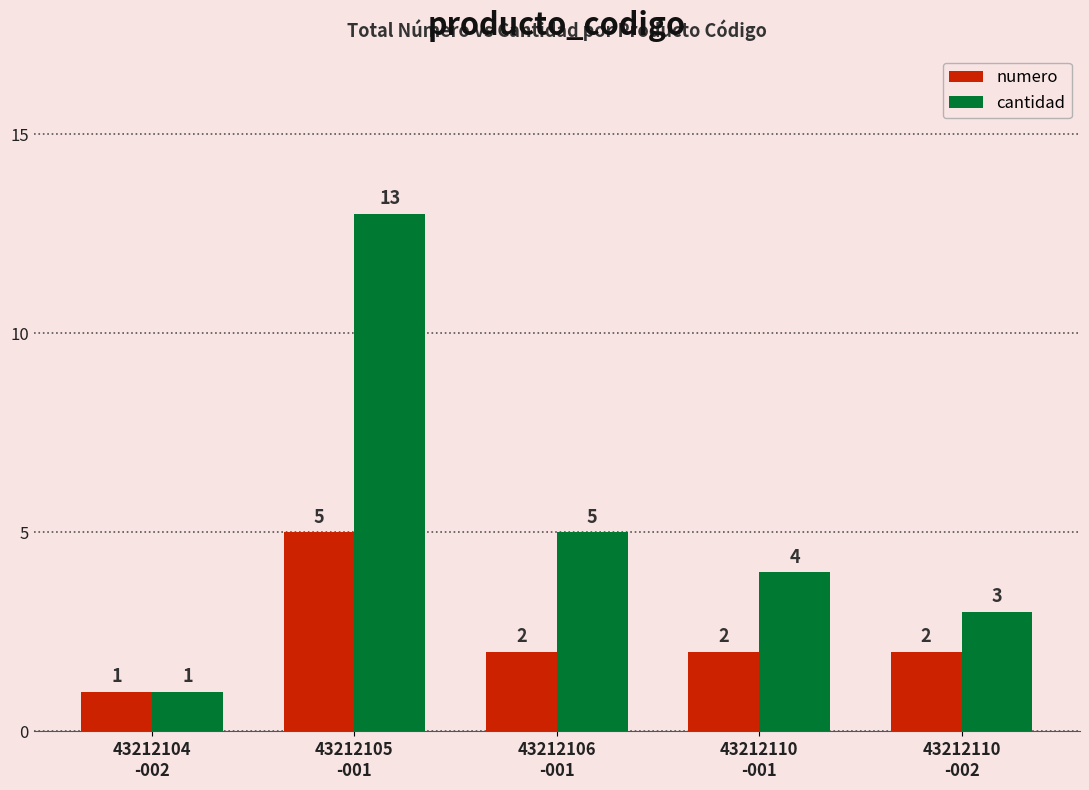

What is the difference between the numero values at 43212105
-001 and 43212106
-001?

3